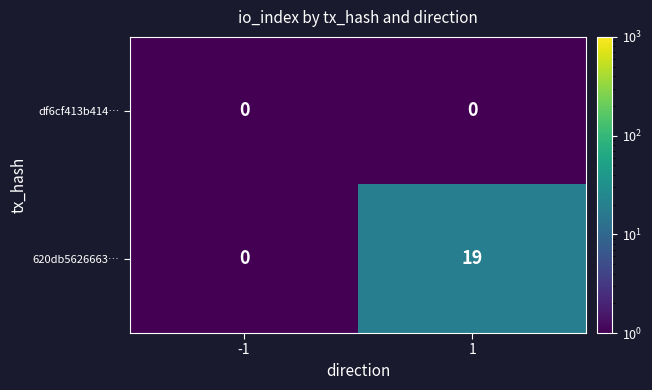

Which series has the largest total across all categories?

620db5626663…